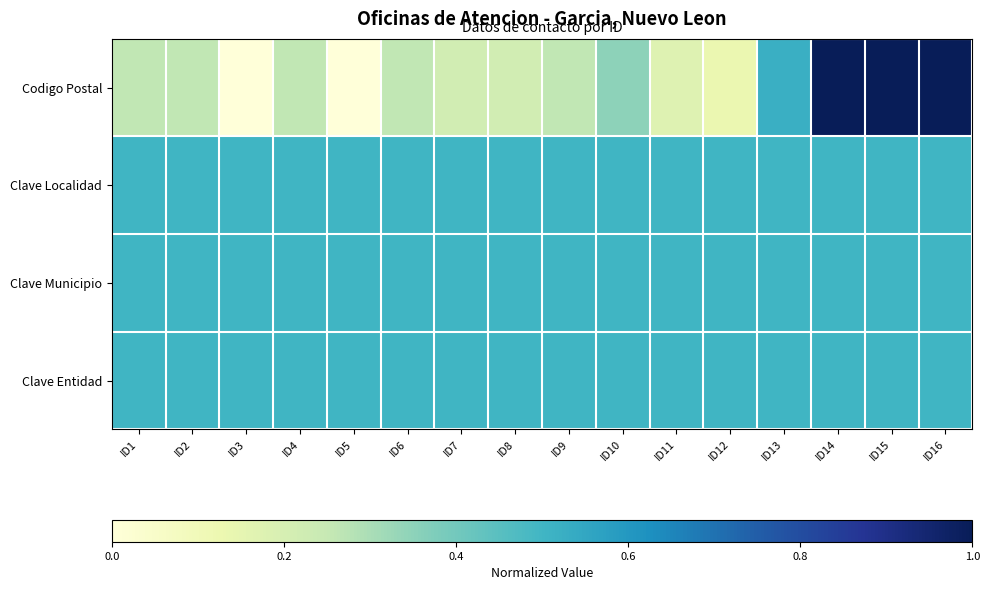

List the series in order of their peak value, lowest first.

Clave Localidad, Clave Municipio, Clave Entidad, Codigo Postal